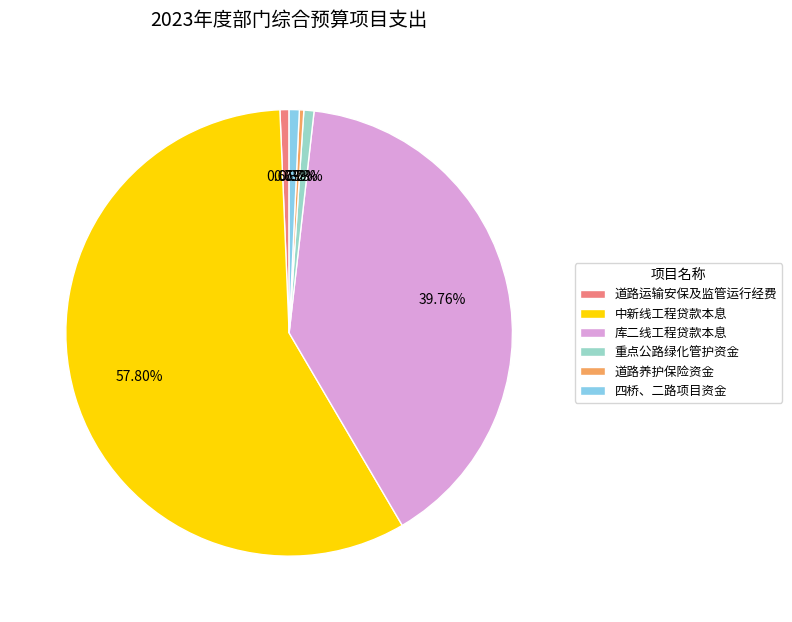

To the nearest percent, what is the combined percentage of 道路养护保险资金 and 四桥、二路项目资金?

1%